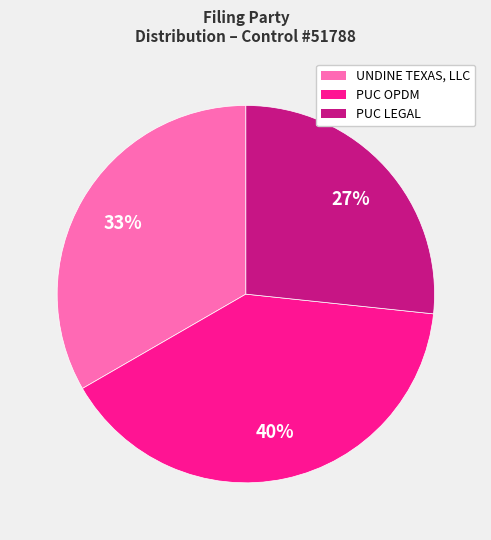

Is it true that PUC LEGAL is 27% of the pie?

True